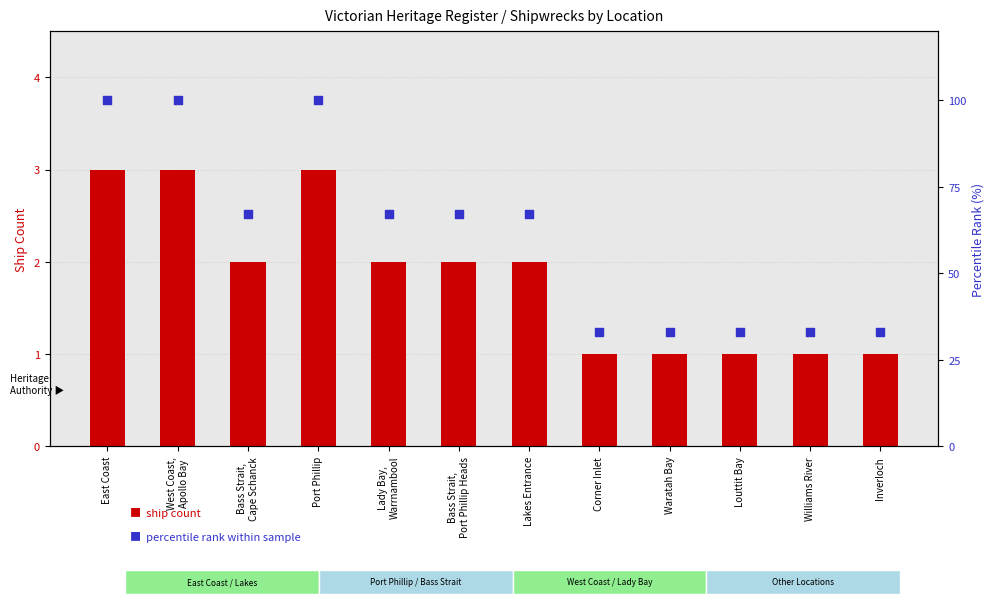

Which series has the largest total across all categories?

percentile rank within sample